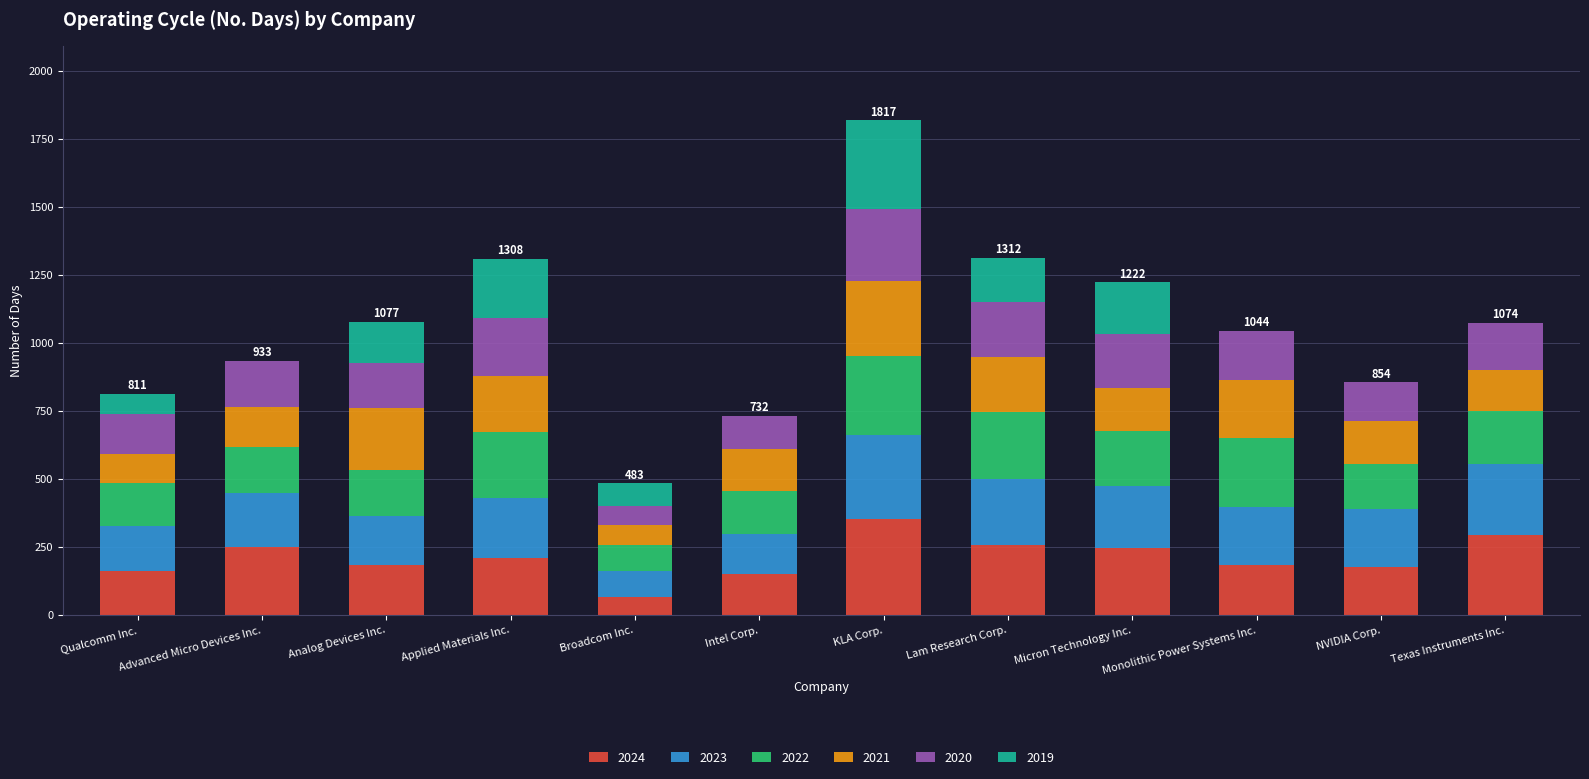

At which category is the sum across all series the highest?

KLA Corp.